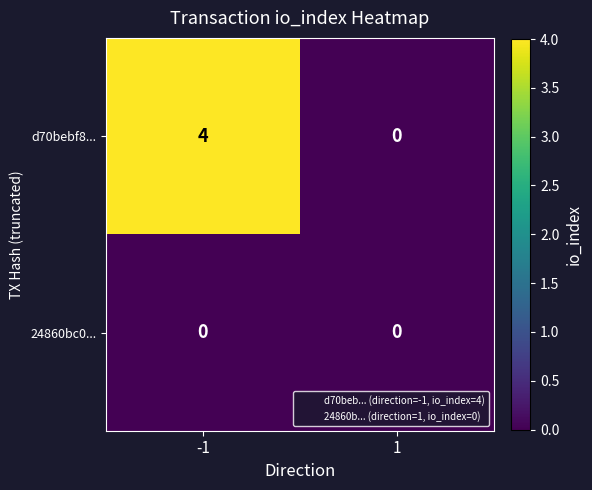

Reading left to right, what are all the values shown in this chart?

d70bebf8...: 4	0
24860bc0...: 0	0